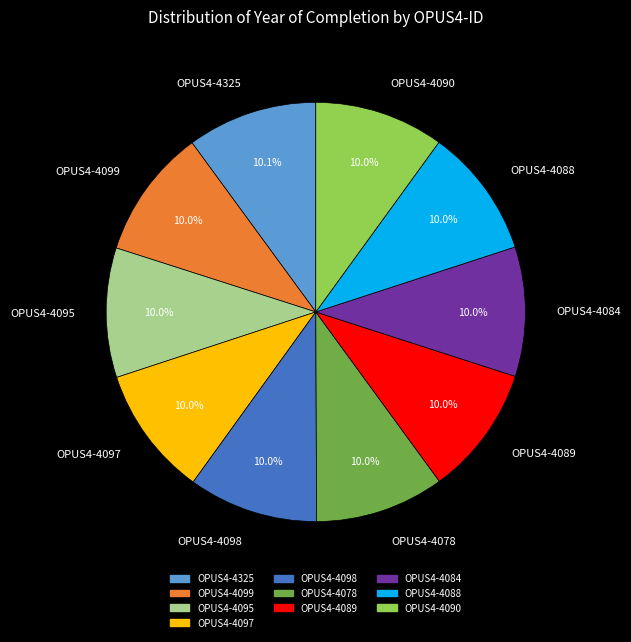

What percentage is NOT represented by OPUS4-4325?

89.9%